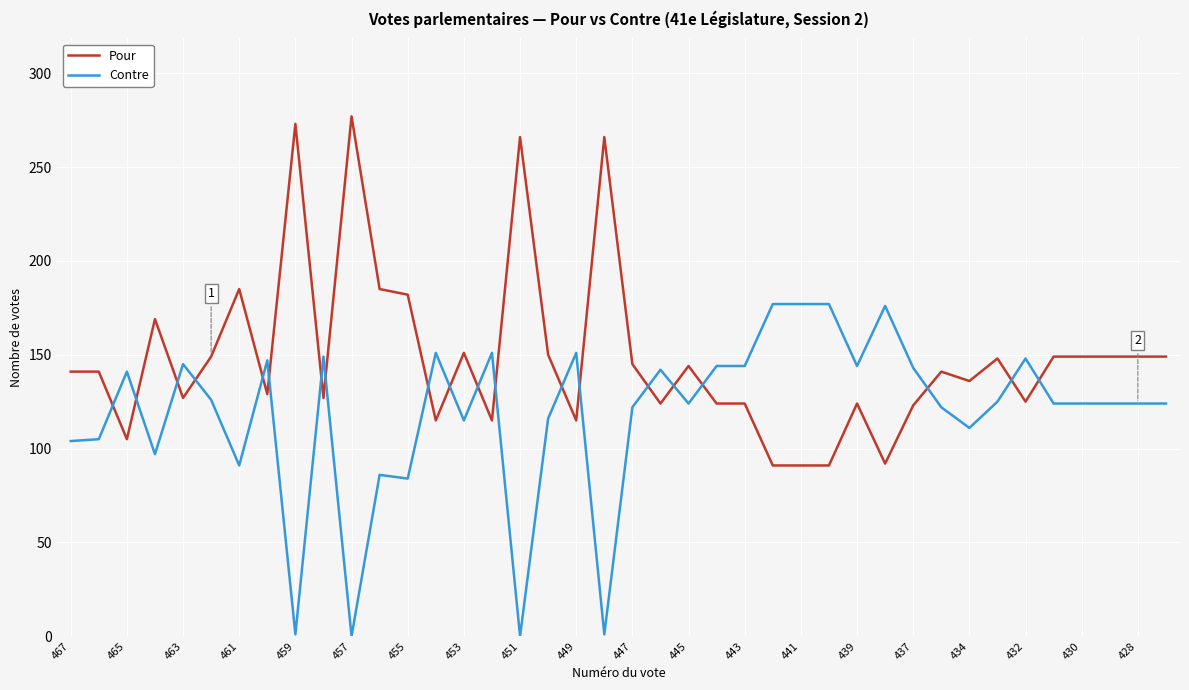

What is the minimum value for Pour?

91